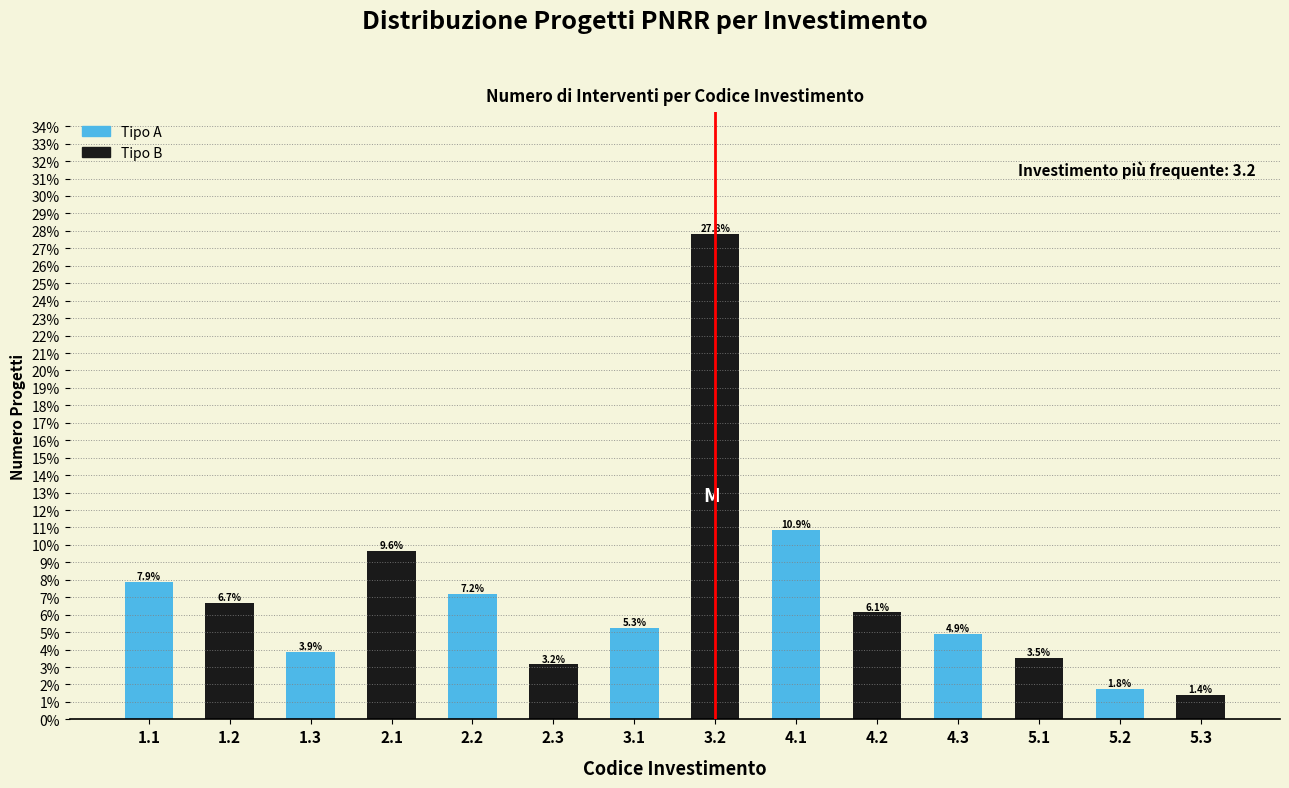

Reading right to left, extract all data points from this chart.

5.3=1.4	5.2=1.8	5.1=3.5	4.3=4.9	4.2=6.1	4.1=10.9	3.2=27.8	3.1=5.3	2.3=3.2	2.2=7.2	2.1=9.6	1.3=3.9	1.2=6.7	1.1=7.9